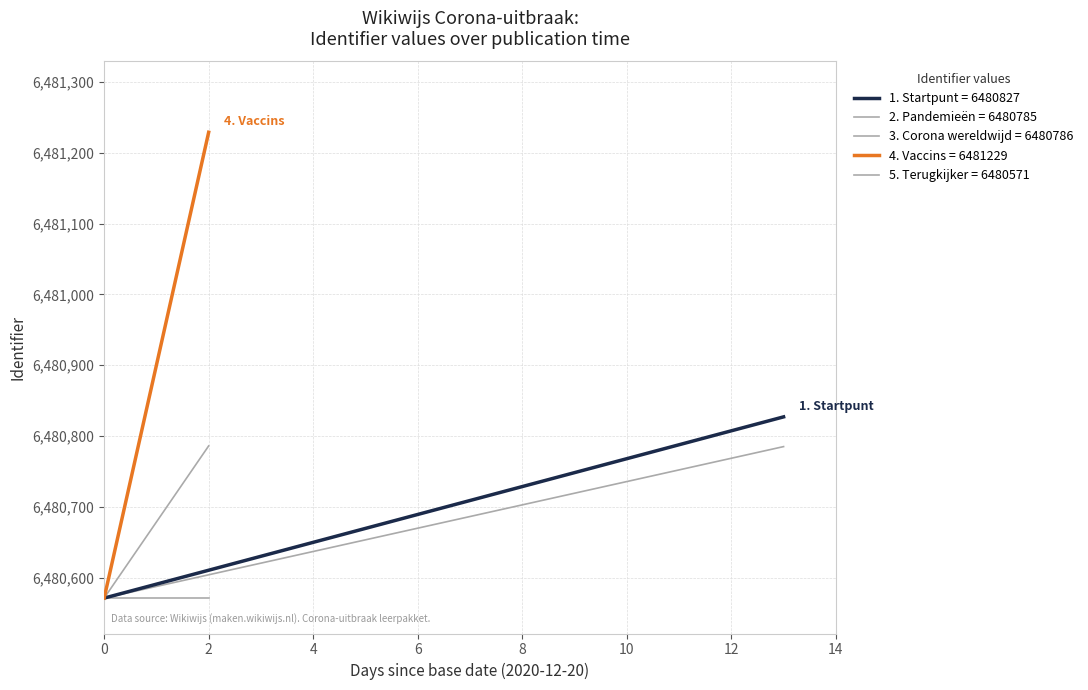

What is the total value across all series at 0?

32402855